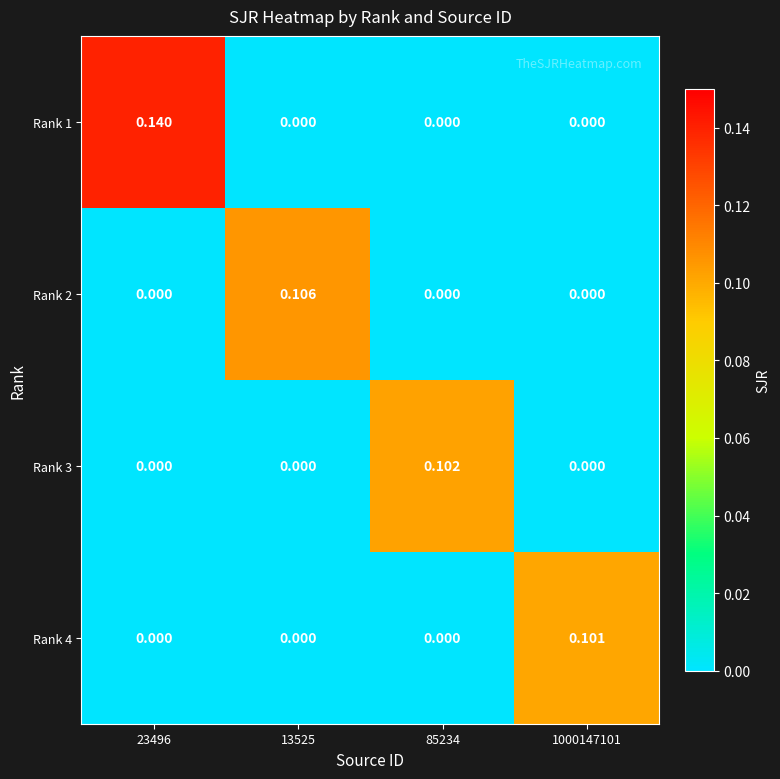

Reading left to right, extract all data points from this chart.

Rank 1: 23496=0.1	13525=0.0	85234=0.0	1000147101=0.0
Rank 2: 23496=0.0	13525=0.1	85234=0.0	1000147101=0.0
Rank 3: 23496=0.0	13525=0.0	85234=0.1	1000147101=0.0
Rank 4: 23496=0.0	13525=0.0	85234=0.0	1000147101=0.1